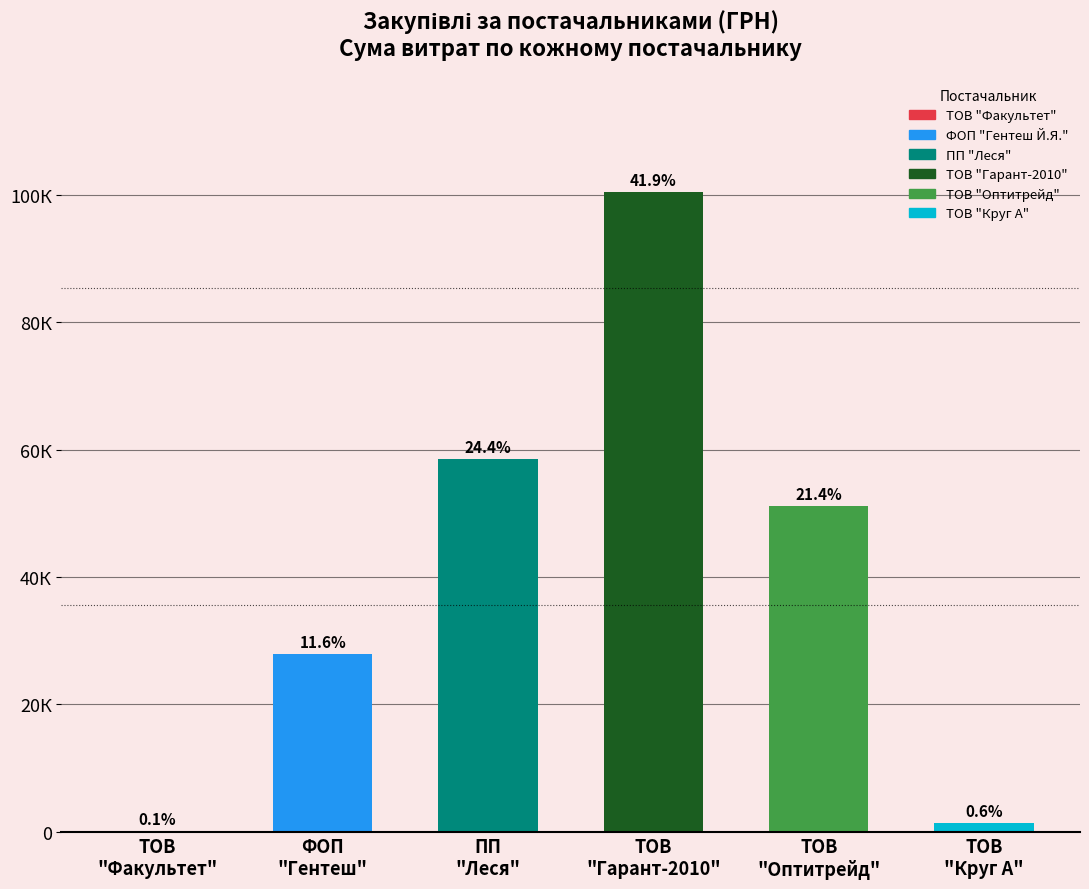

Count the number of data series in this chart.

1